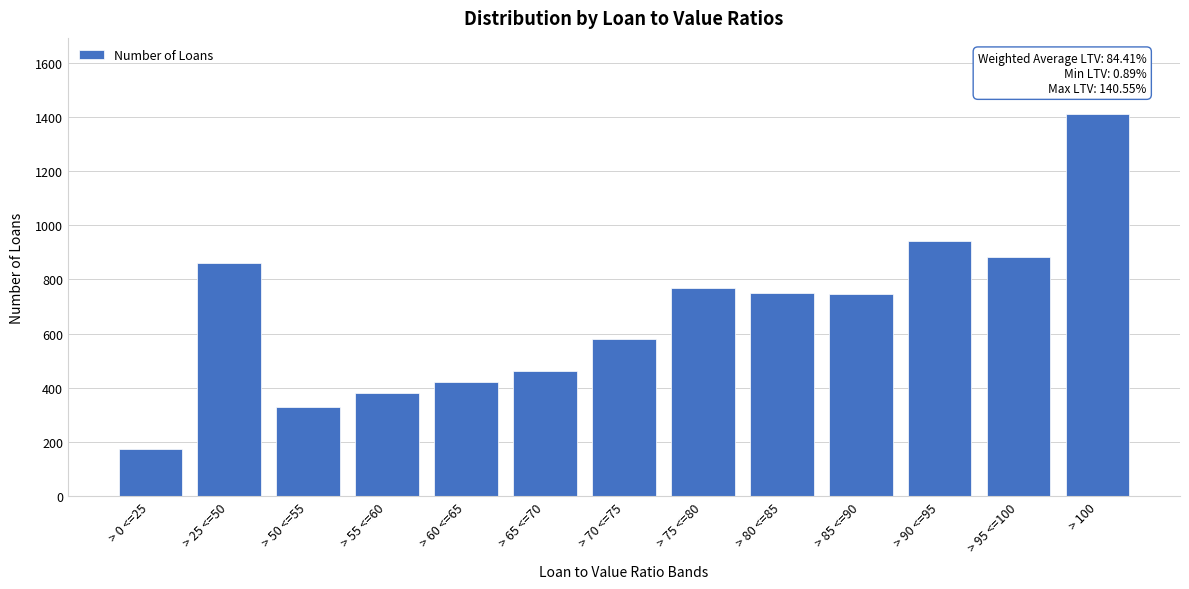

What is the label of the 3rd bar from the right?

> 90 <=95